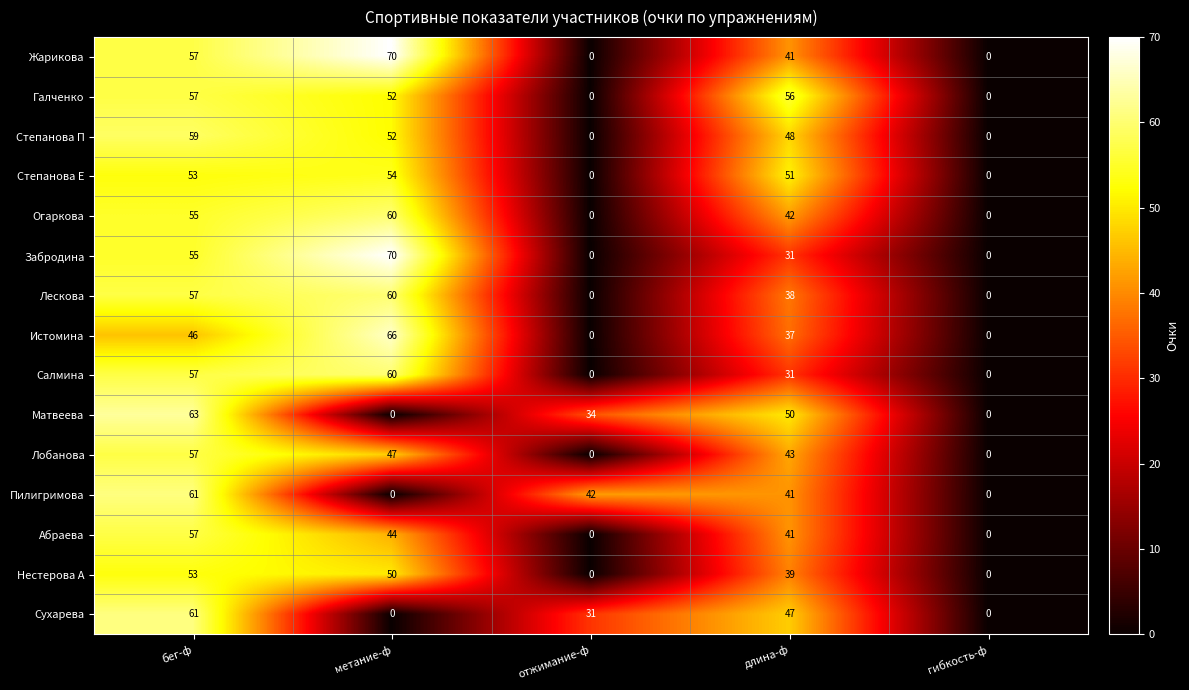

What is the maximum value for Степанова П?

59